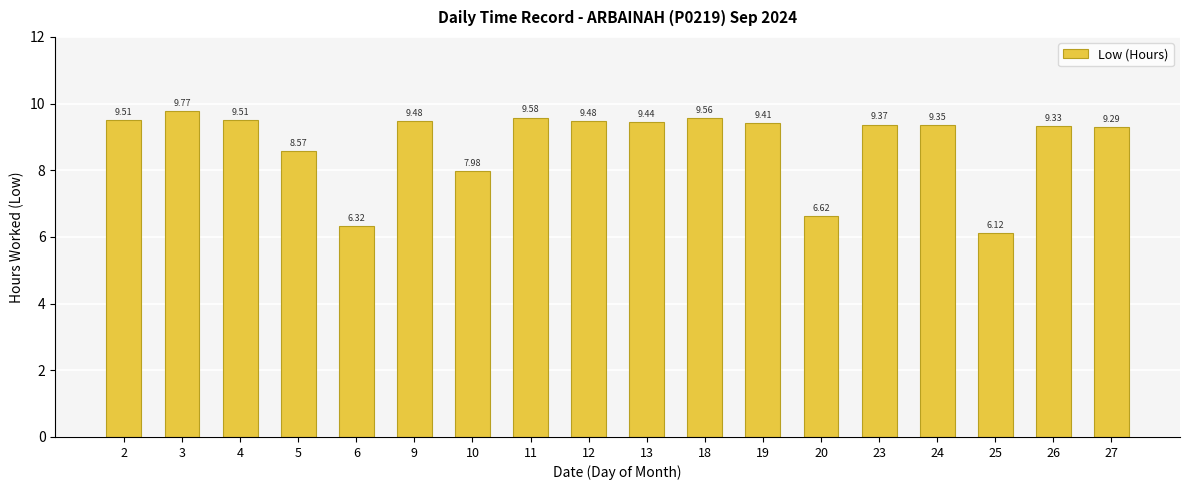

What is the average value?

8.8